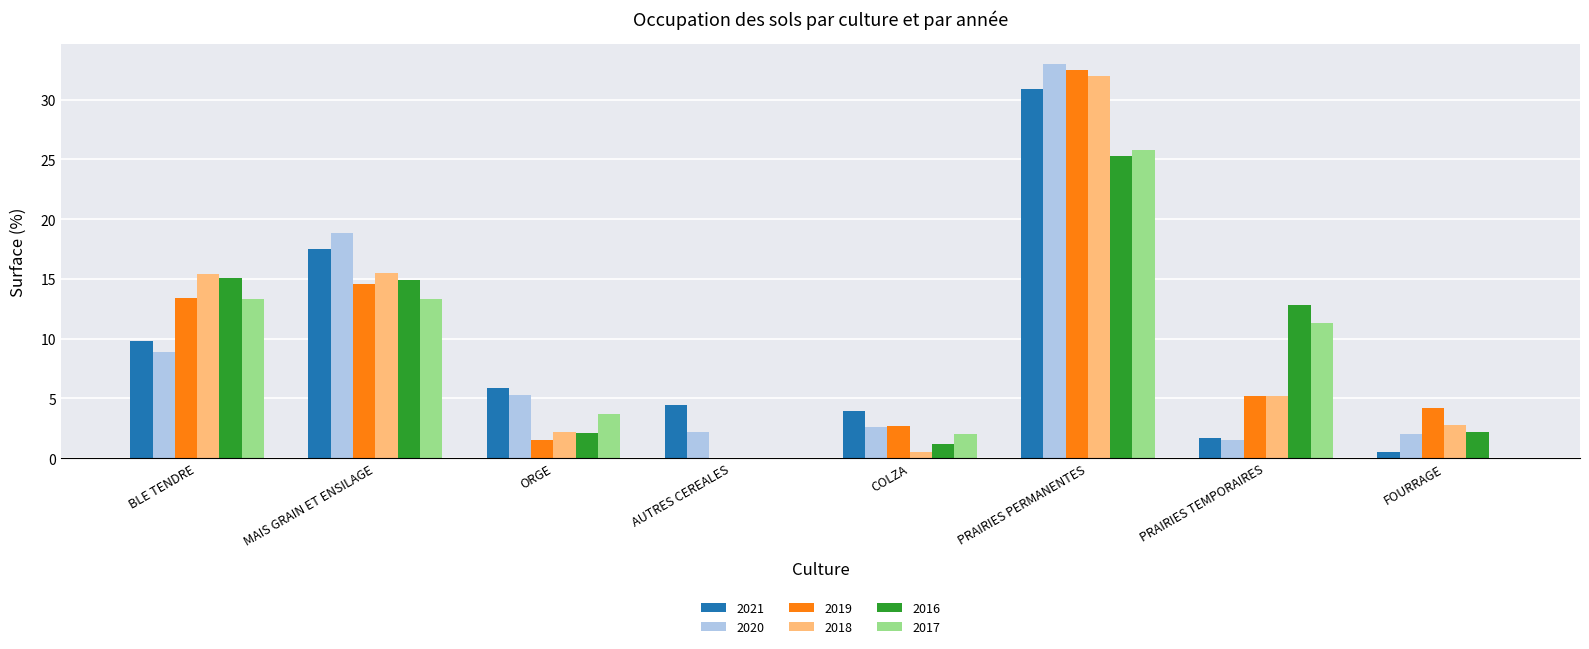

What value does the 2017 series have at PRAIRIES TEMPORAIRES?

11.3